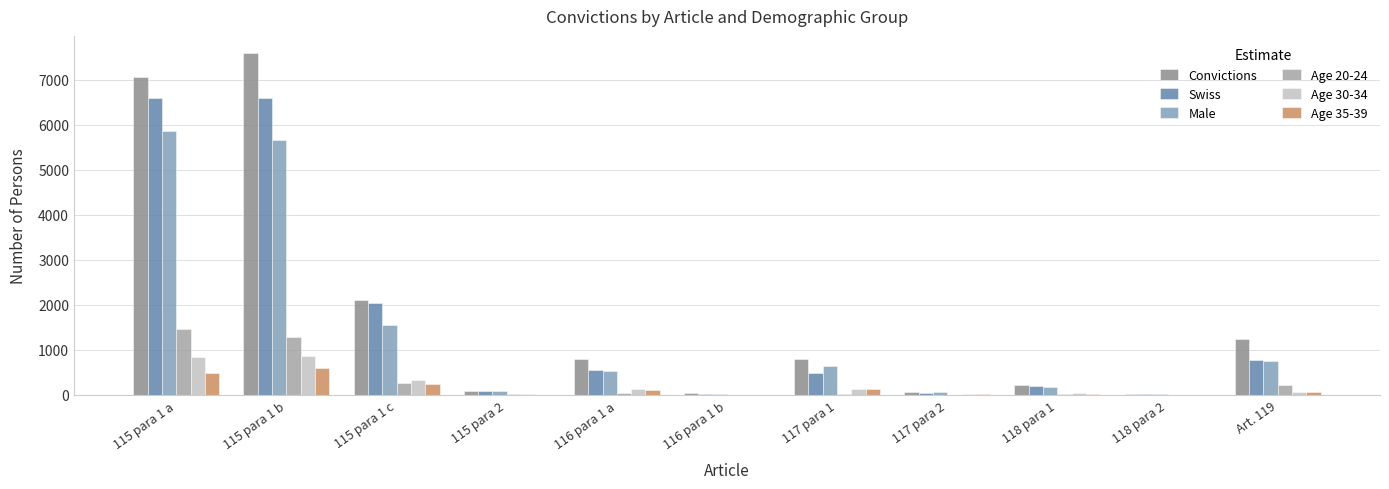

What are all the series names shown in the legend?

Convictions, Swiss, Male, Age 20-24, Age 30-34, Age 35-39